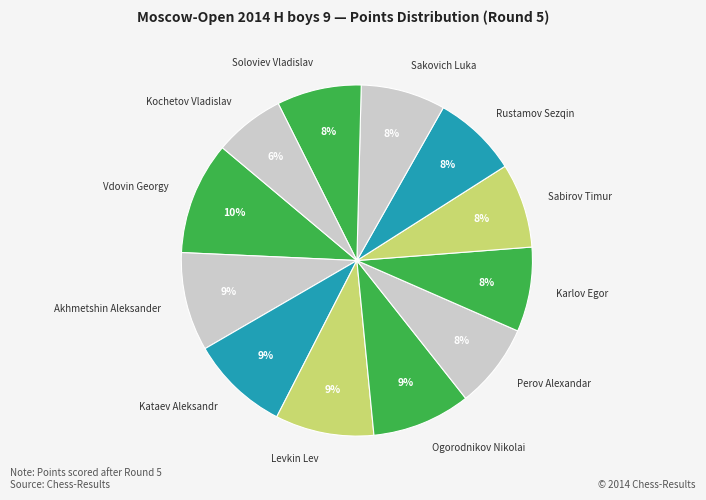

What percentage is the Ogorodnikov Nikolai slice, to the nearest percent?

9%